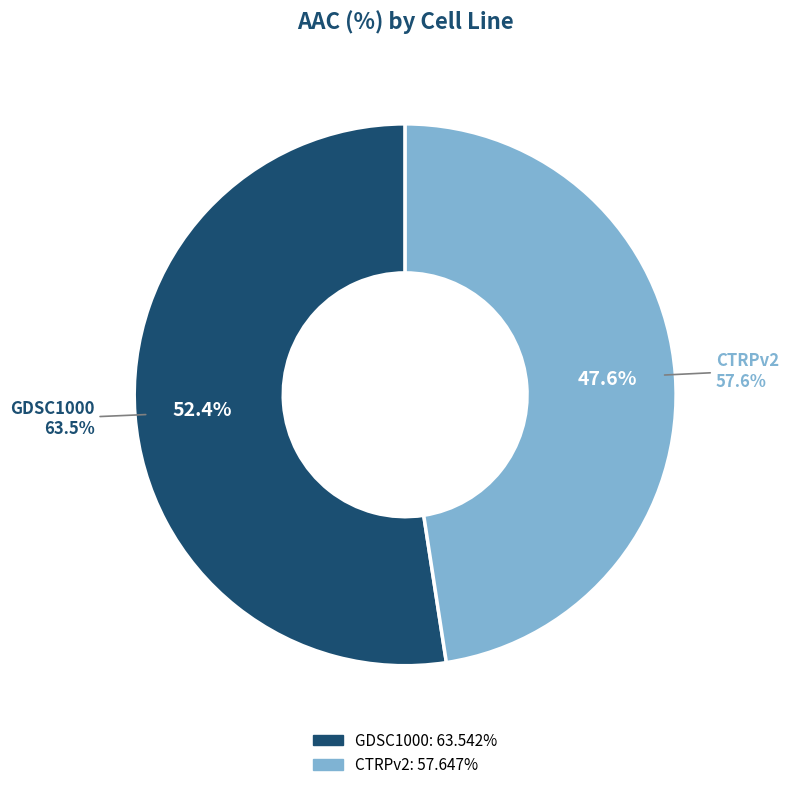

Which slice represents more than half of the pie?

GDSC1000